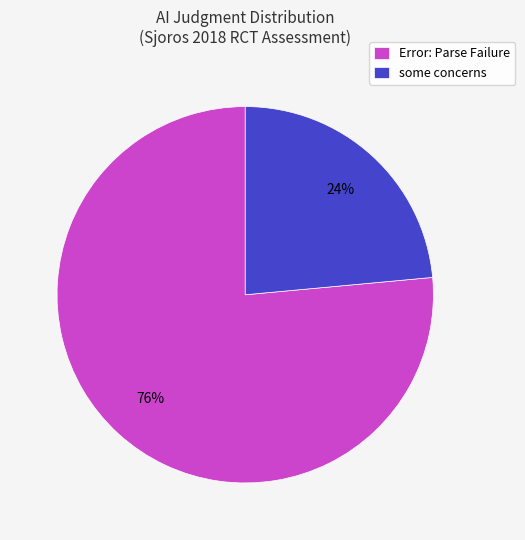

How many segments does this pie chart have?

2